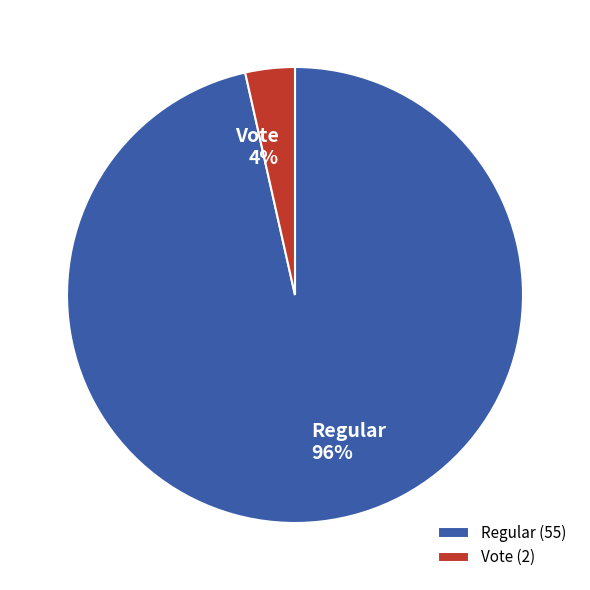

Between Vote and Regular, which is larger?

Regular